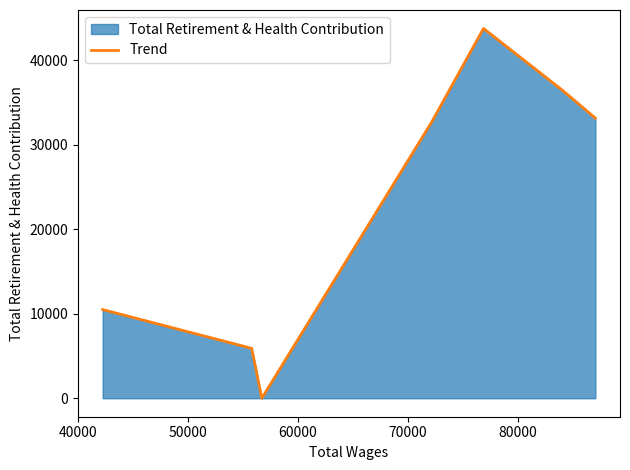

How many lines are shown in the chart?

1